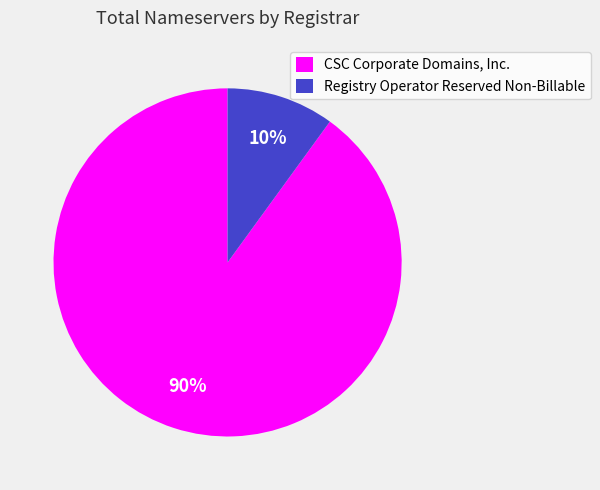

To the nearest percent, what is the difference between the largest and smallest slice percentages?

80%